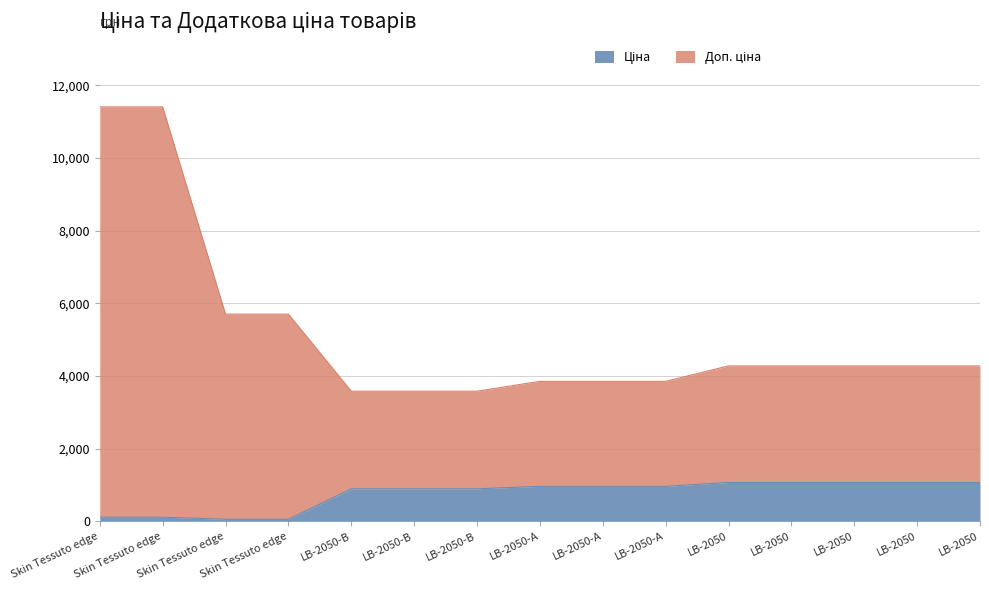

What is the difference between the maximum and minimum values in the Ціна series?

1012.7